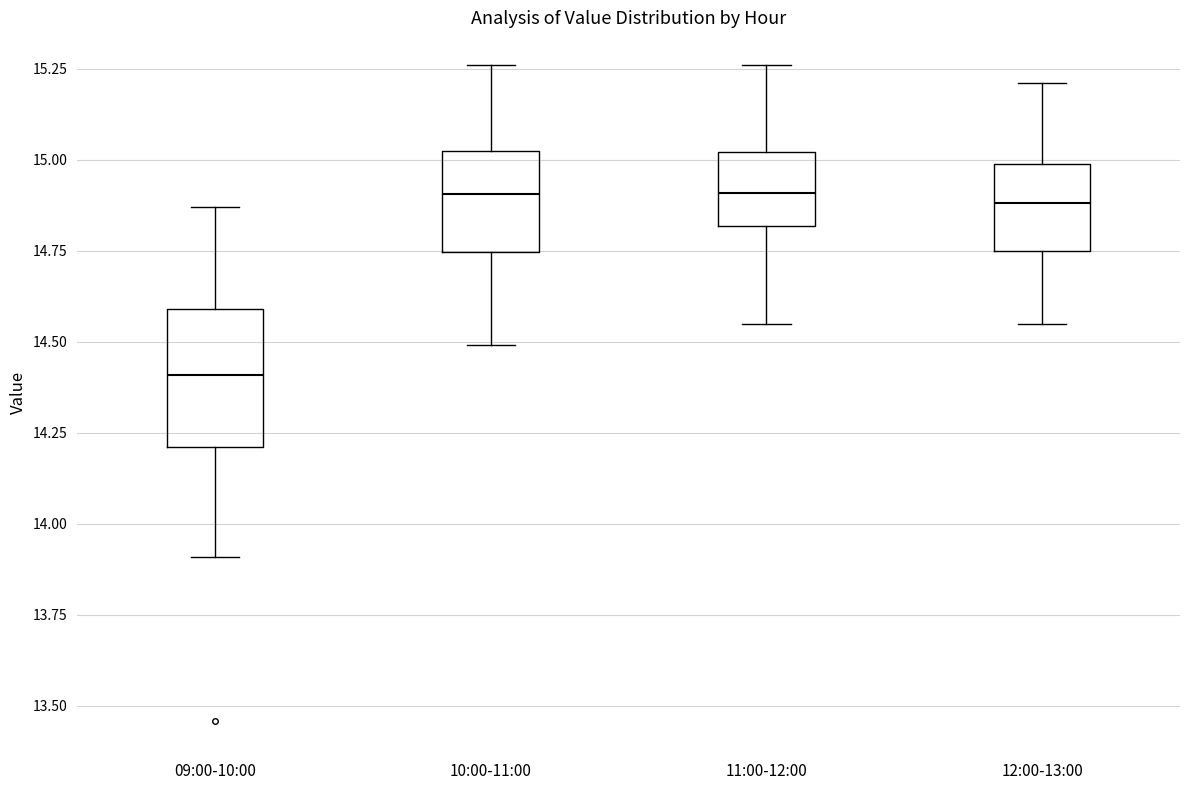

Reading left to right, transcribe this box plot: for each box, give where its median line is, the range the box spans, and where its two whiskers end, as read against the y-axis. The values are not printed on the chart, so give them approximately, as read against the axis.

09:00-10:00: median 14.40, box 14.20 to 14.60, whiskers 13.90 to 14.85
10:00-11:00: median 14.90, box 14.75 to 15.05, whiskers 14.50 to 15.25
11:00-12:00: median 14.90, box 14.80 to 15.00, whiskers 14.55 to 15.25
12:00-13:00: median 14.90, box 14.75 to 15.00, whiskers 14.55 to 15.20